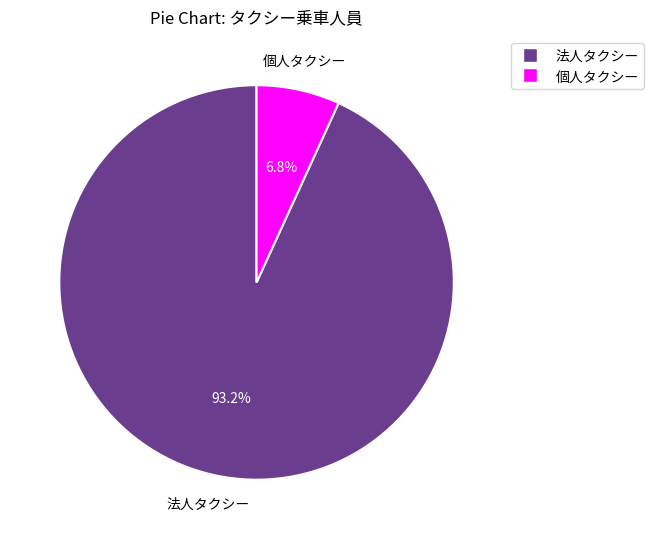

Which category has the smallest portion of the pie?

個人タクシー